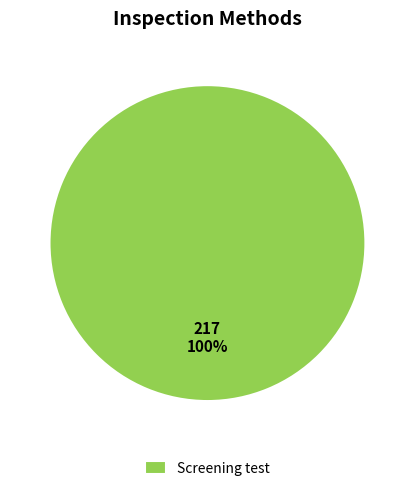

What percentage is the Screening test slice, to the nearest percent?

100%